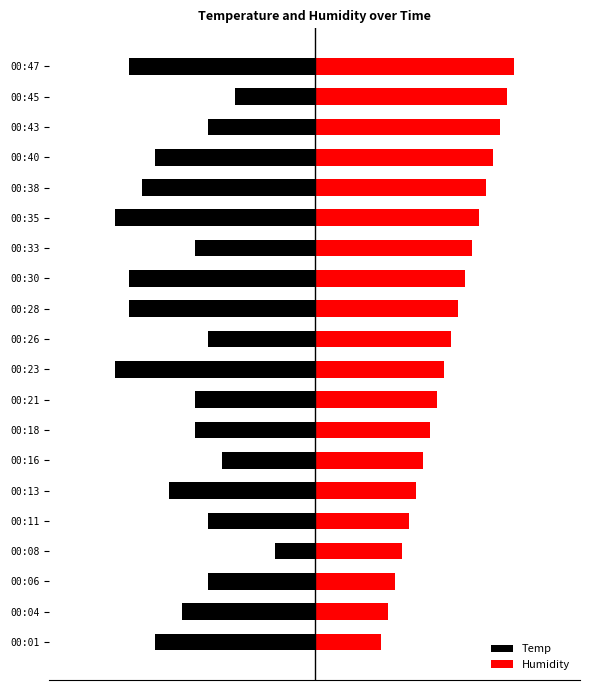

Rank the categories by Temp value from lowest to highest.

00:23, 00:35, 00:28, 00:30, 00:47, 00:38, 00:01, 00:40, 00:13, 00:04, 00:18, 00:21, 00:33, 00:06, 00:11, 00:26, 00:43, 00:16, 00:45, 00:08